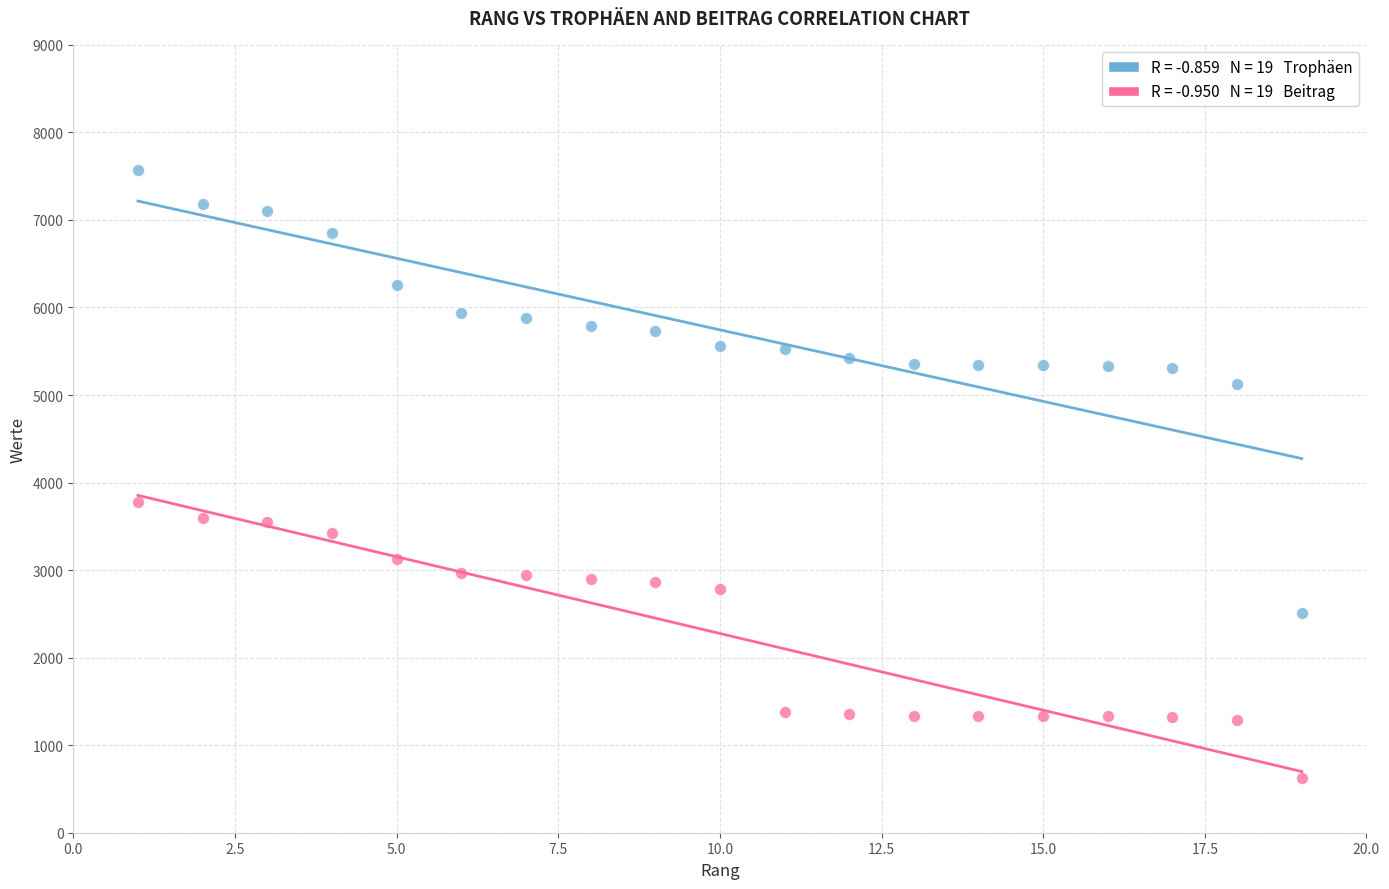

Across all series, what Y value is closest to 4097?

3783